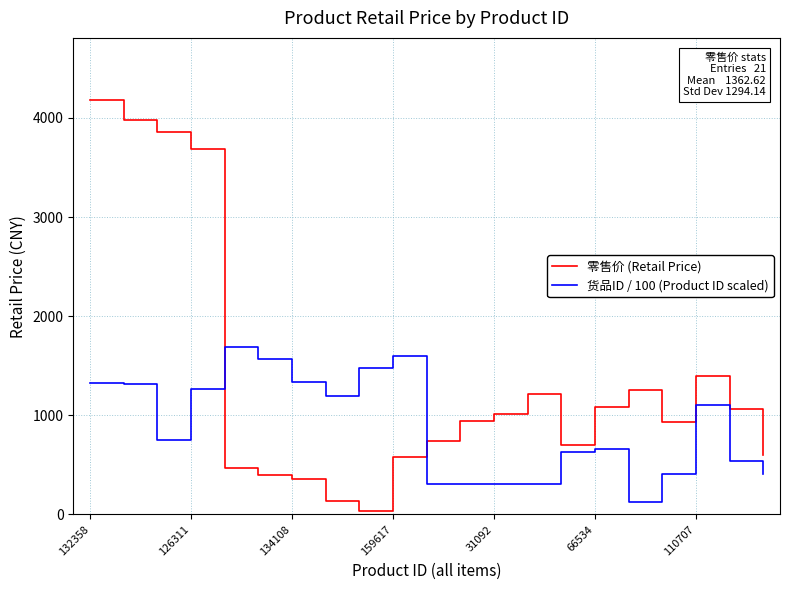

Rank the series by their average value, from lowest to highest.

货品ID / 100 (Product ID scaled), 零售价 (Retail Price)